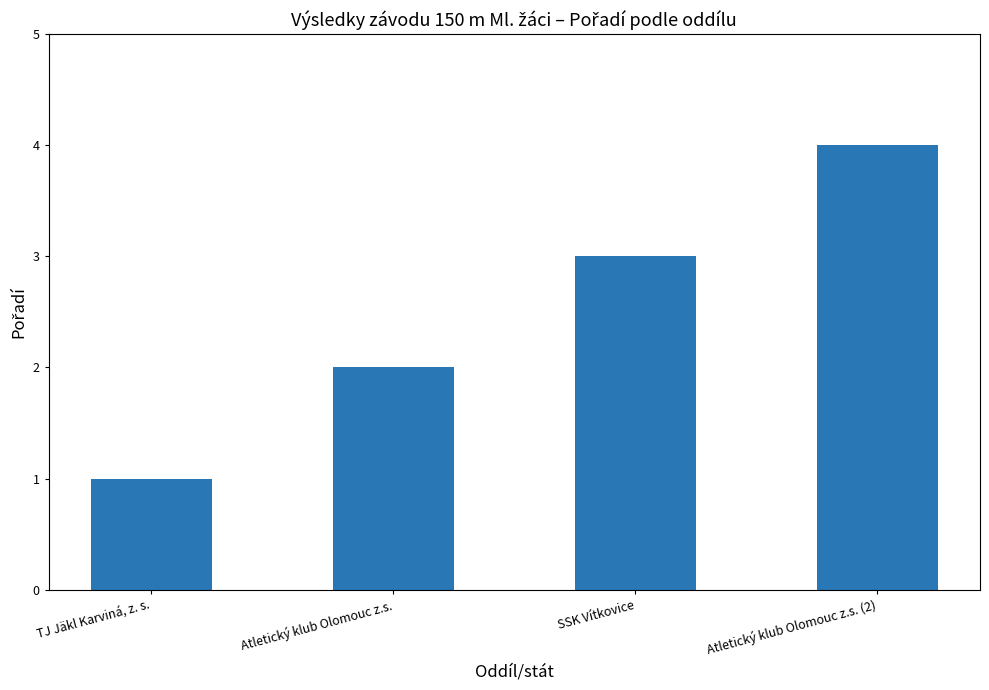

What is the change in value from TJ Jäkl Karviná, z. s. to SSK Vítkovice?

+2